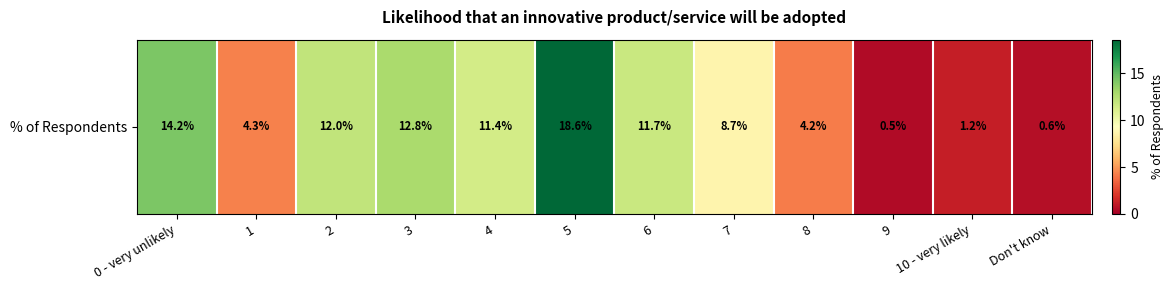

What is the change in value from 1 to Don't know?

-3.7